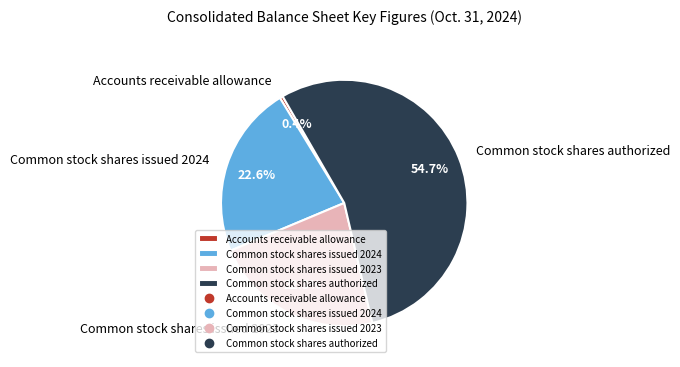

What is the ratio of the value at Common stock shares issued 2024 to the value at Common stock shares issued 2023?

1.0